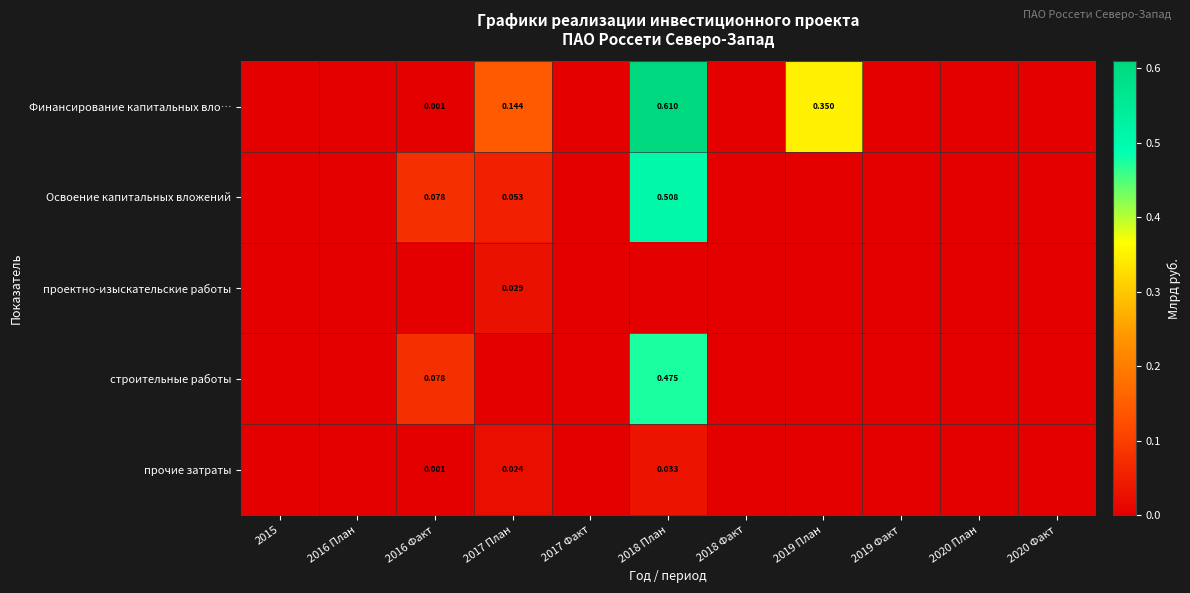

Is the value of Освоение капитальных вложений at 2017 План greater than the value of Финансирование капитальных вло… at 2020 План?

Yes